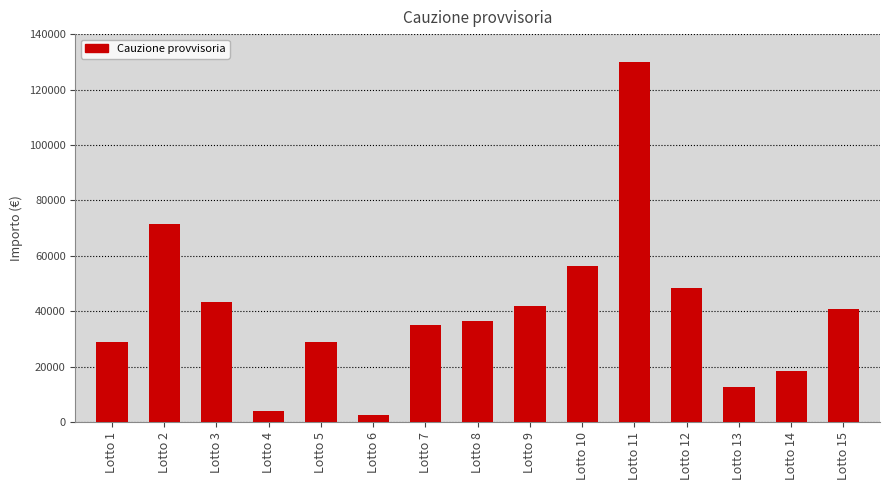

Which category has the highest value across all series?

Lotto 11